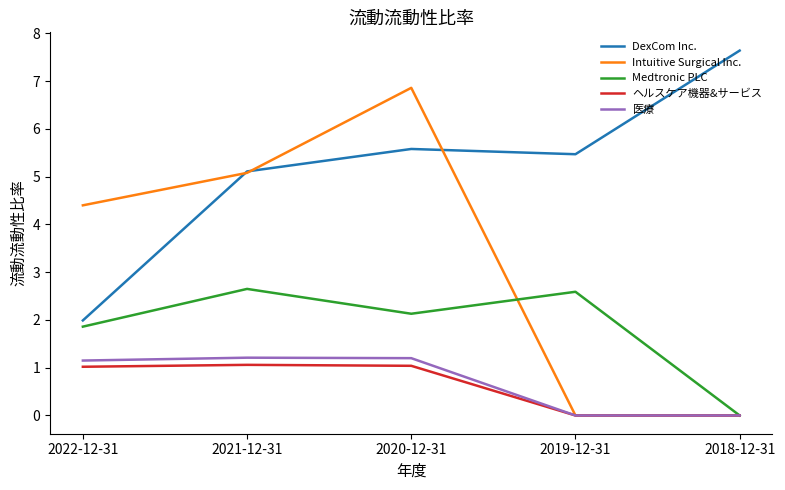

The value of ヘルスケア機器&サービス at 2019-12-31 is -0.6. True or false?

False